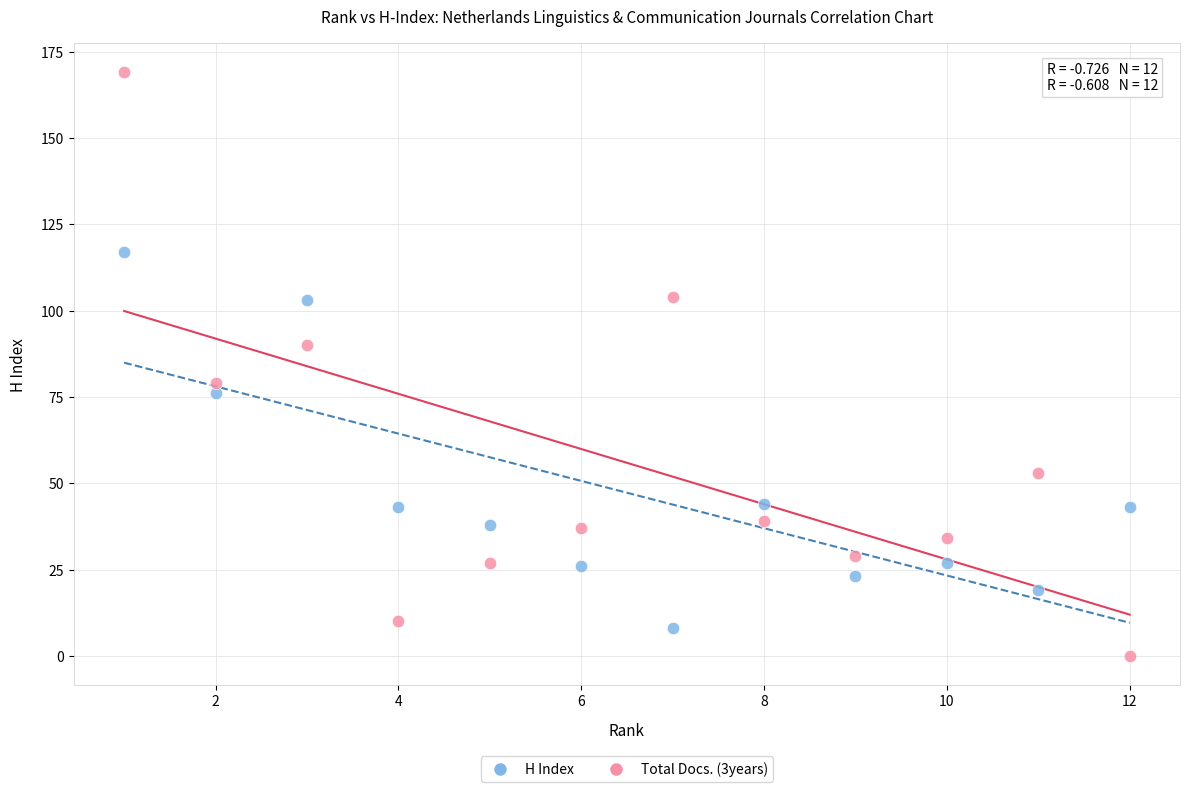

Which series has the widest spread of Y values?

Total Docs. (3years)